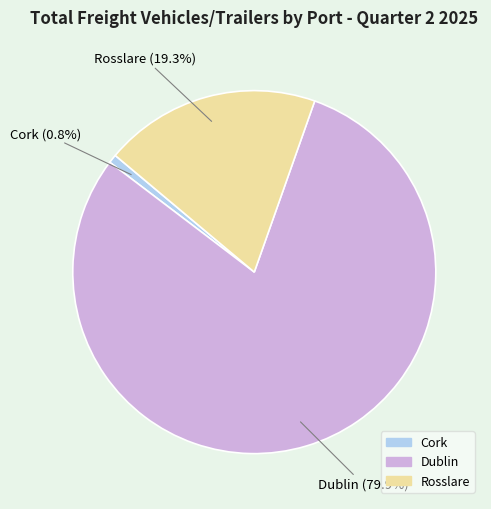

Which category has the biggest portion of the pie?

Dublin